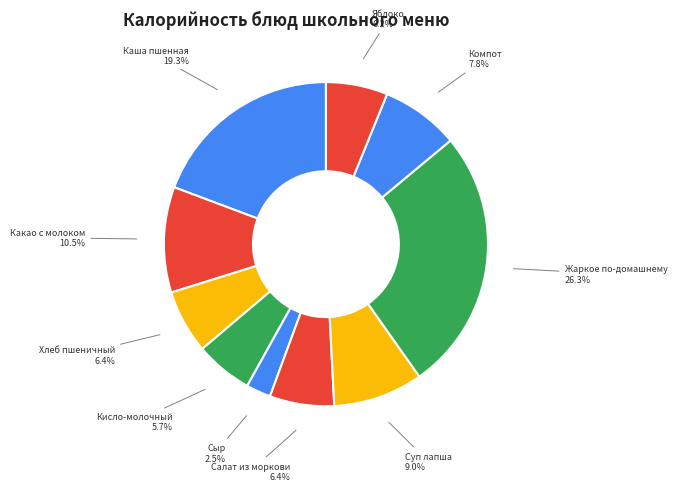

What is the ratio of the value at Сыр to the value at Компот?

0.3